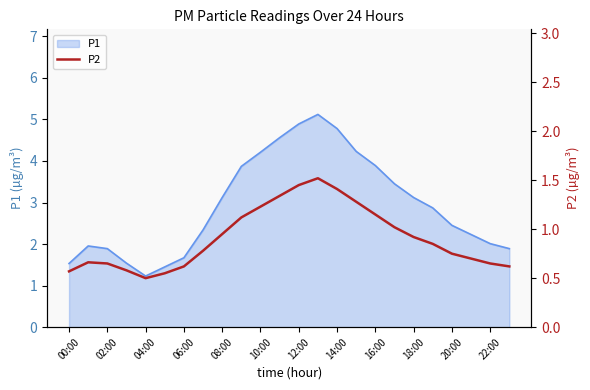

How many points are lower than both their immediate neighbors (excluding endpoints)?

1